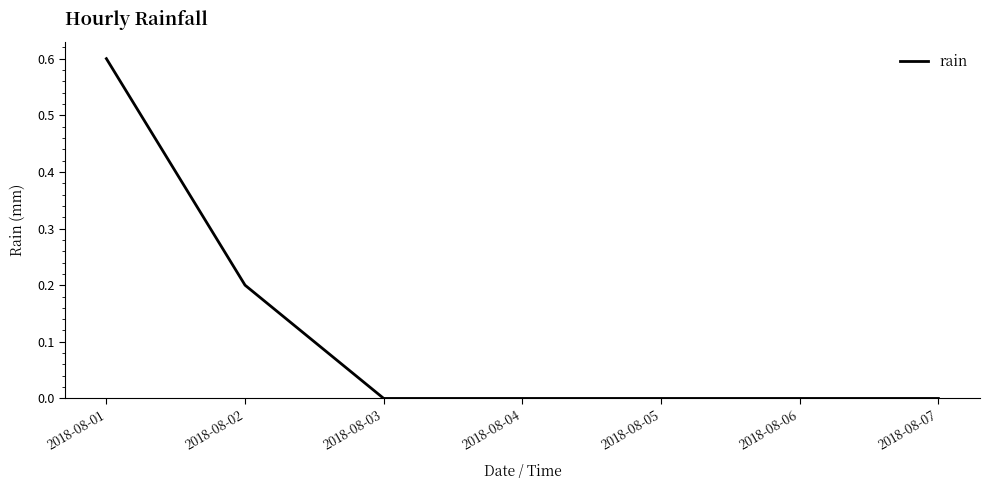

What is the sum of all values?

0.8